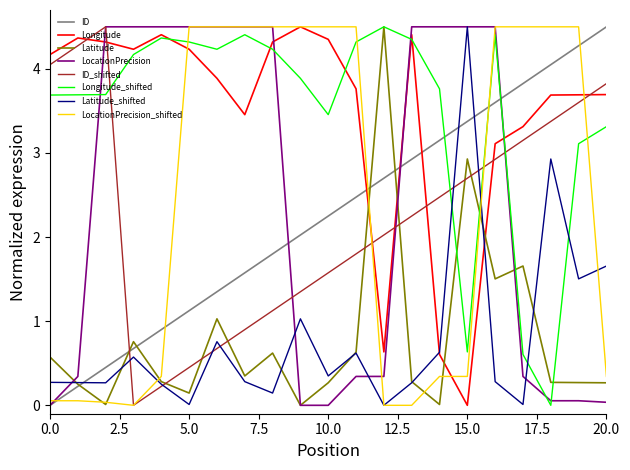

What is the maximum value shown in the chart?

4.5